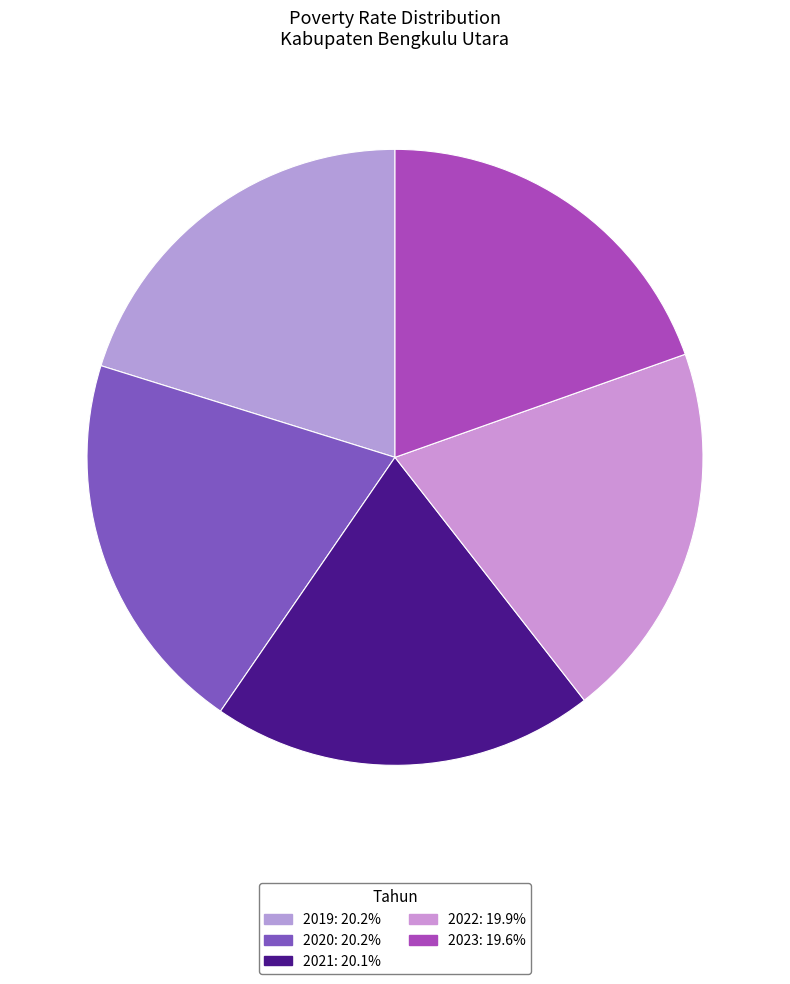

Approximately how many times larger is the value at 2022 compared to 2019?

1.0